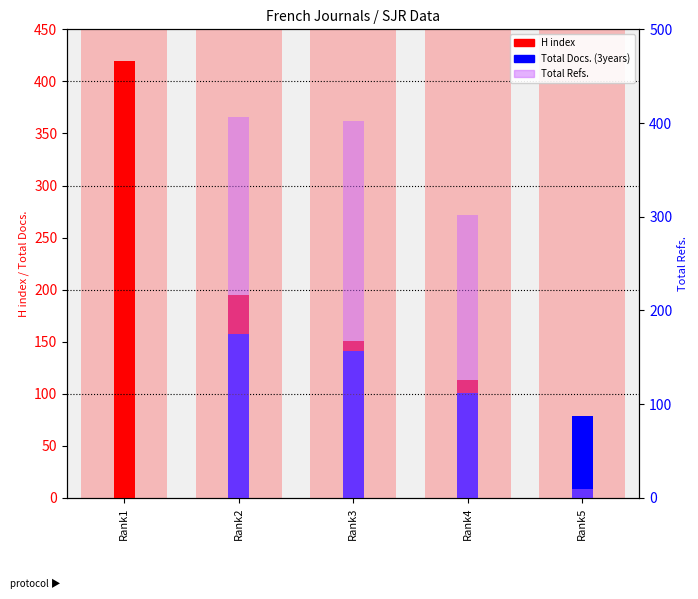

What is the sum of all Total Docs. (3years) values?

478